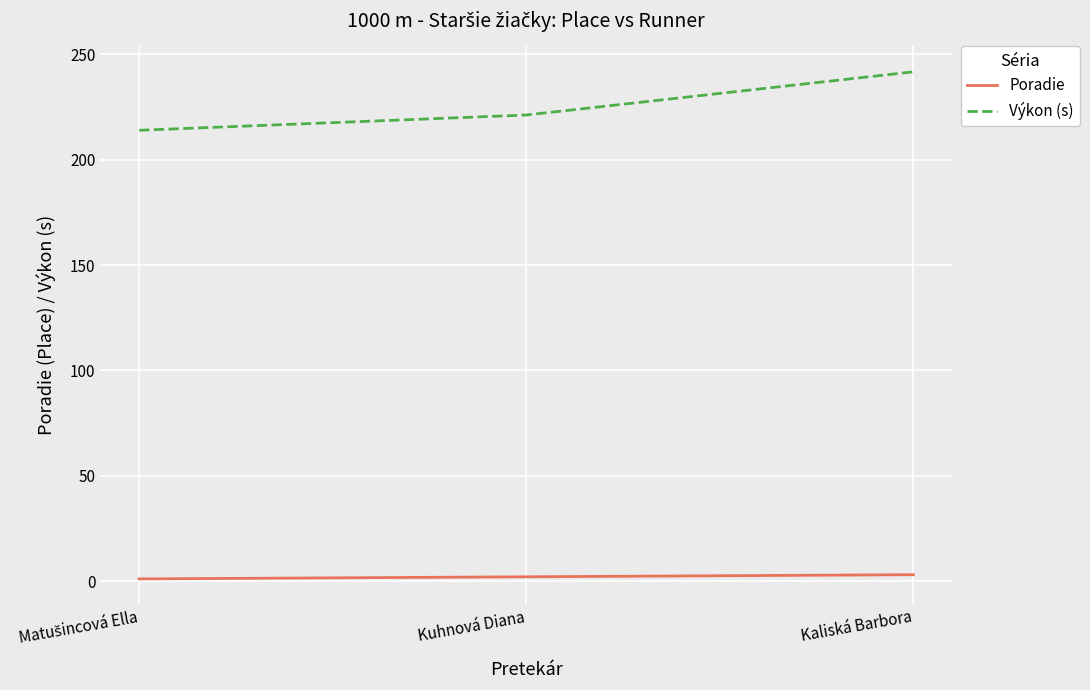

The Výkon (s) series shows 312.8 at Kuhnová Diana. True or false?

False